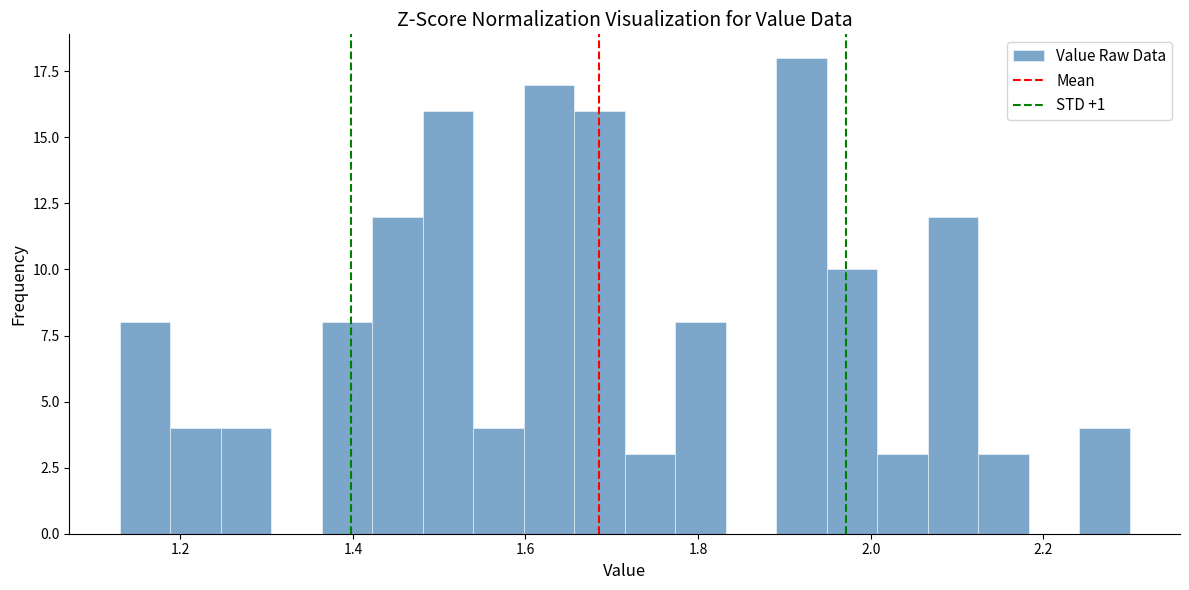

Read against the x-axis, roughly where is the centre of the tallest bar?

1.92